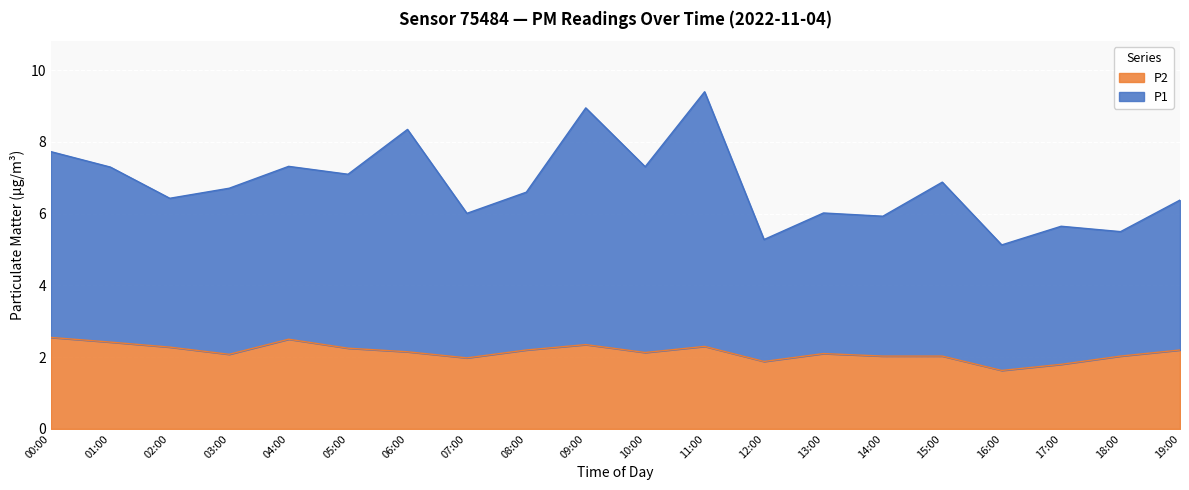

The P2 series shows 4.0 at 00:00. True or false?

False